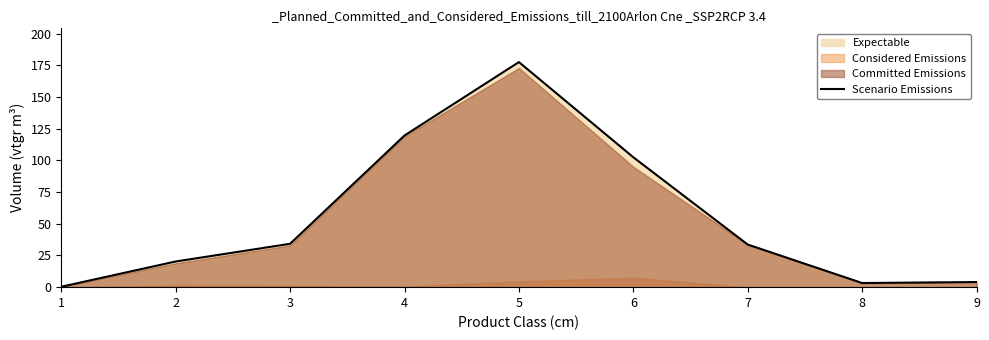

How many data points does each series have?

9